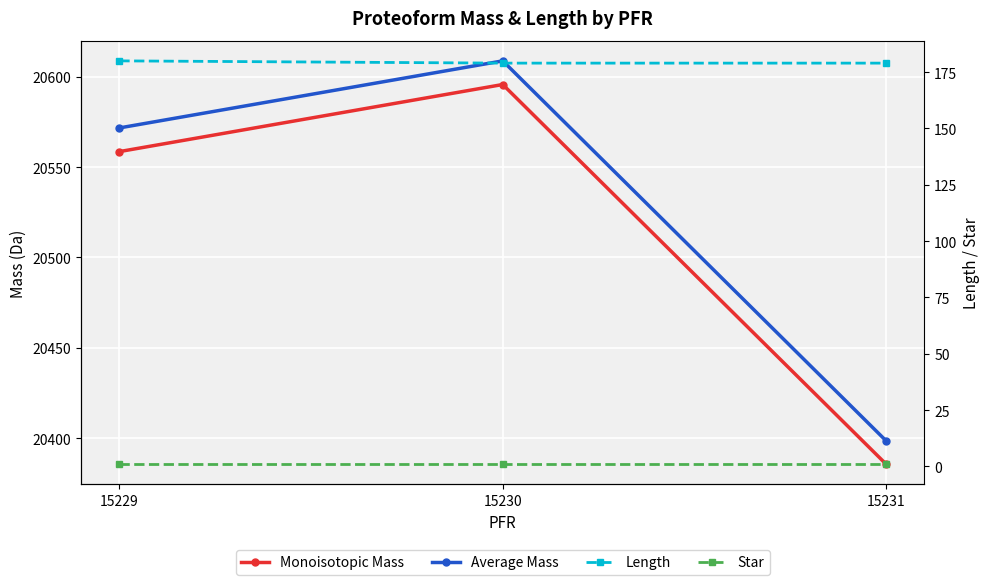

Rank the categories by Monoisotopic Mass value from lowest to highest.

15231, 15229, 15230